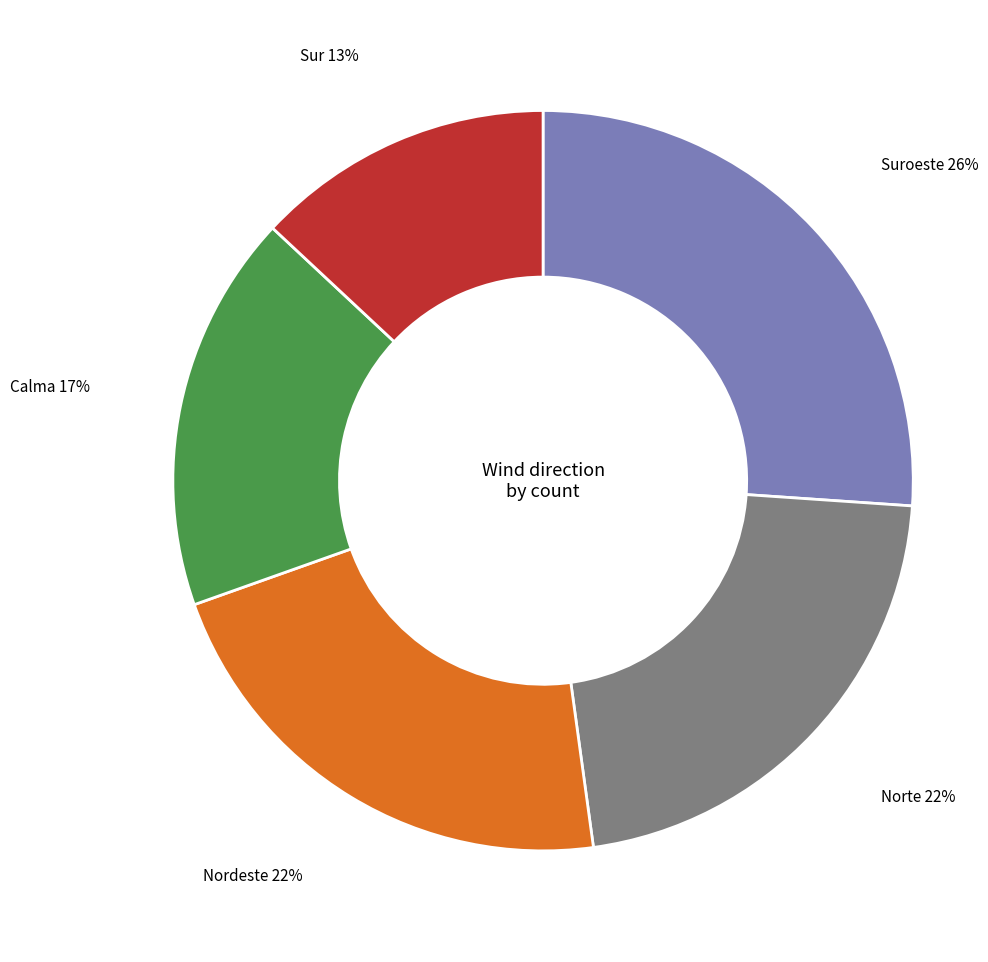

What is the largest slice in the pie chart?

Suroeste